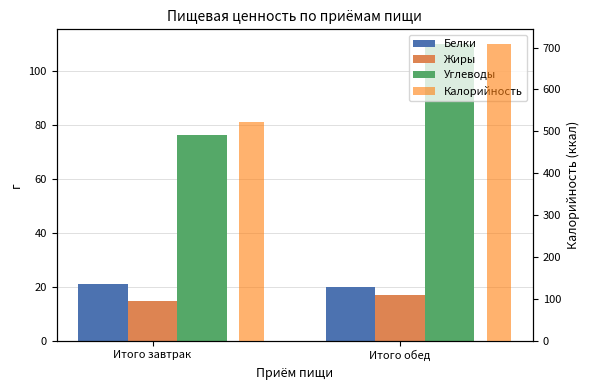

Which category has the lowest value in the Калорийность series?

Итого завтрак